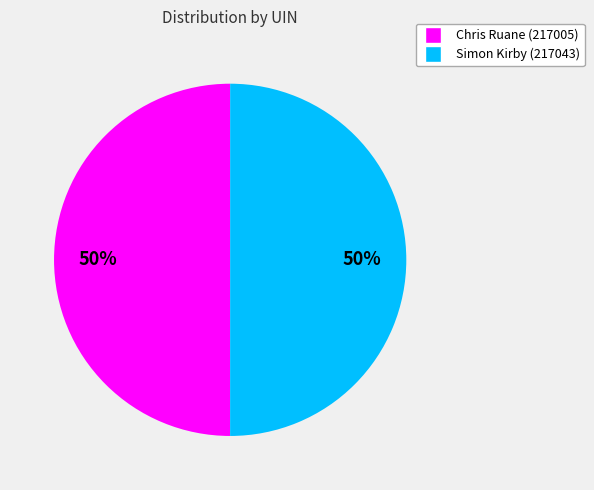

Combined, do Simon Kirby (217043) and Chris Ruane (217005) account for over 50%?

Yes